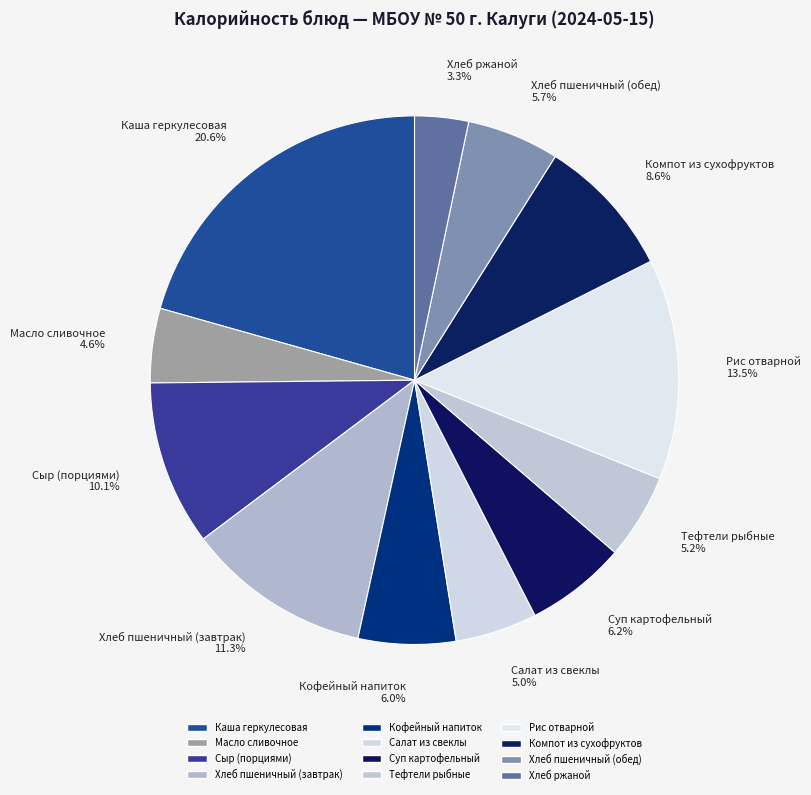

Is Сыр (порциями) the majority of the pie?

No